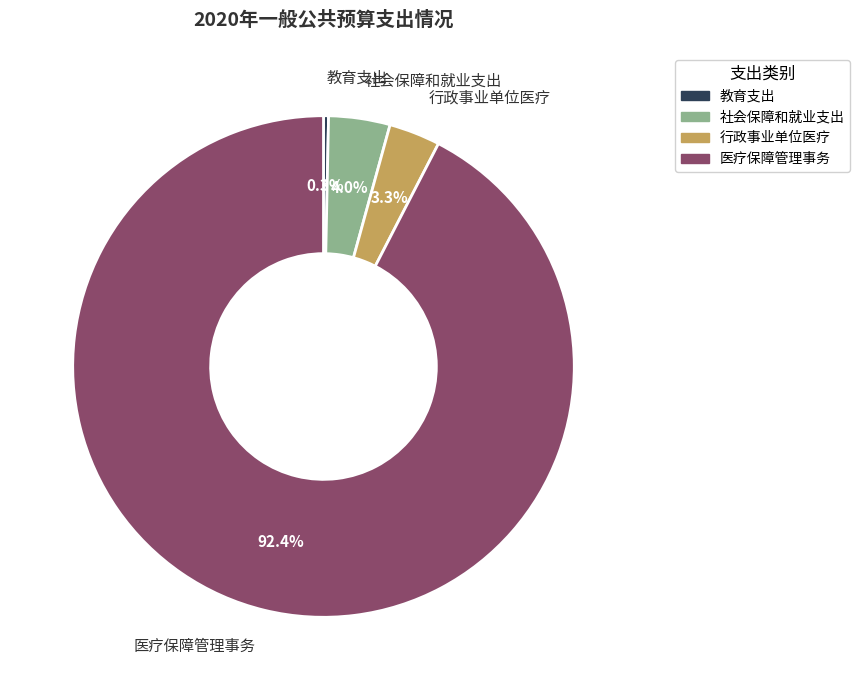

Which slice is the smallest?

教育支出